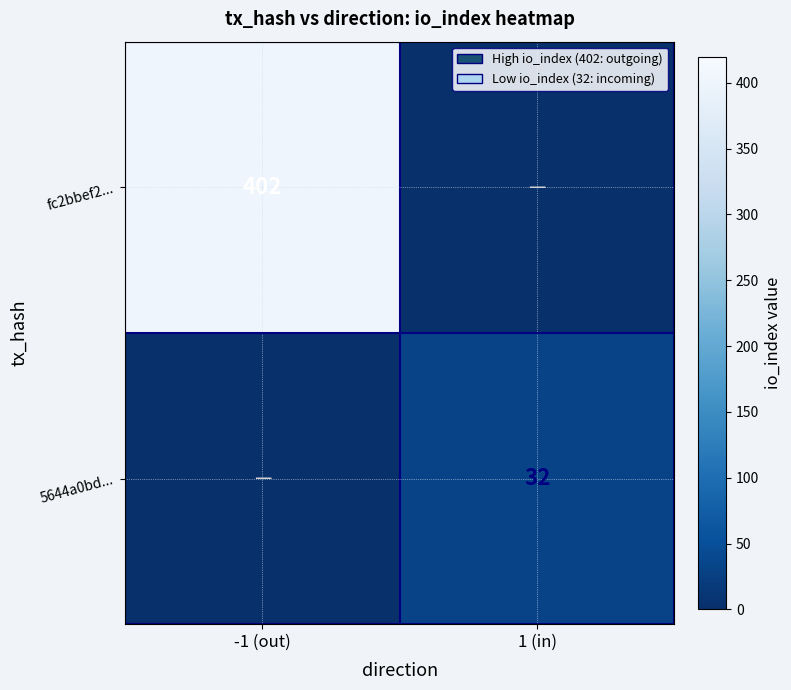

The value of fc2bbef2... at -1 (out) is 163. True or false?

False